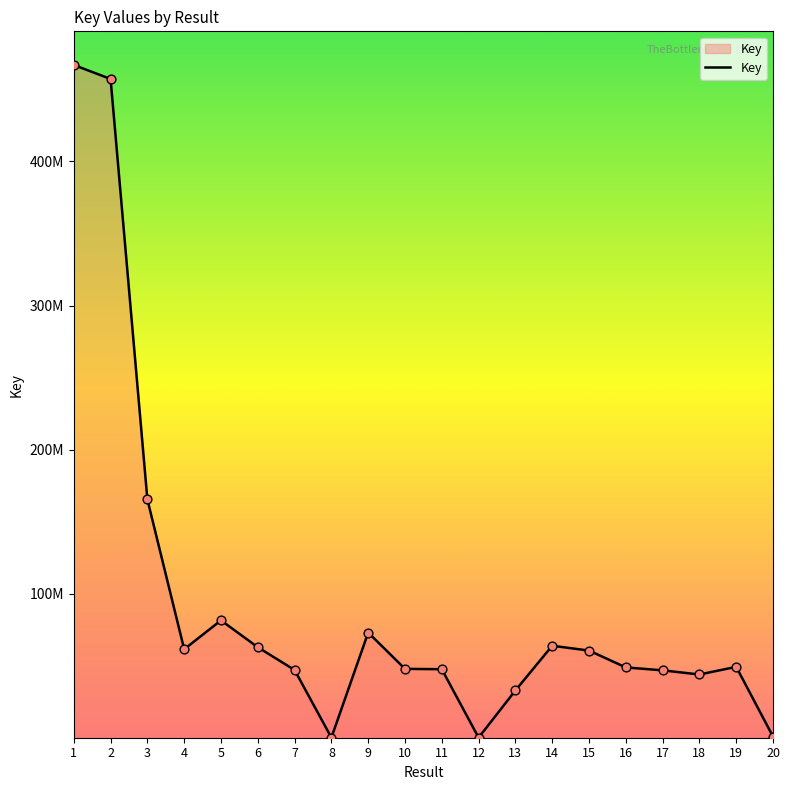

What is the change in value from 6 to 7?

-15778910